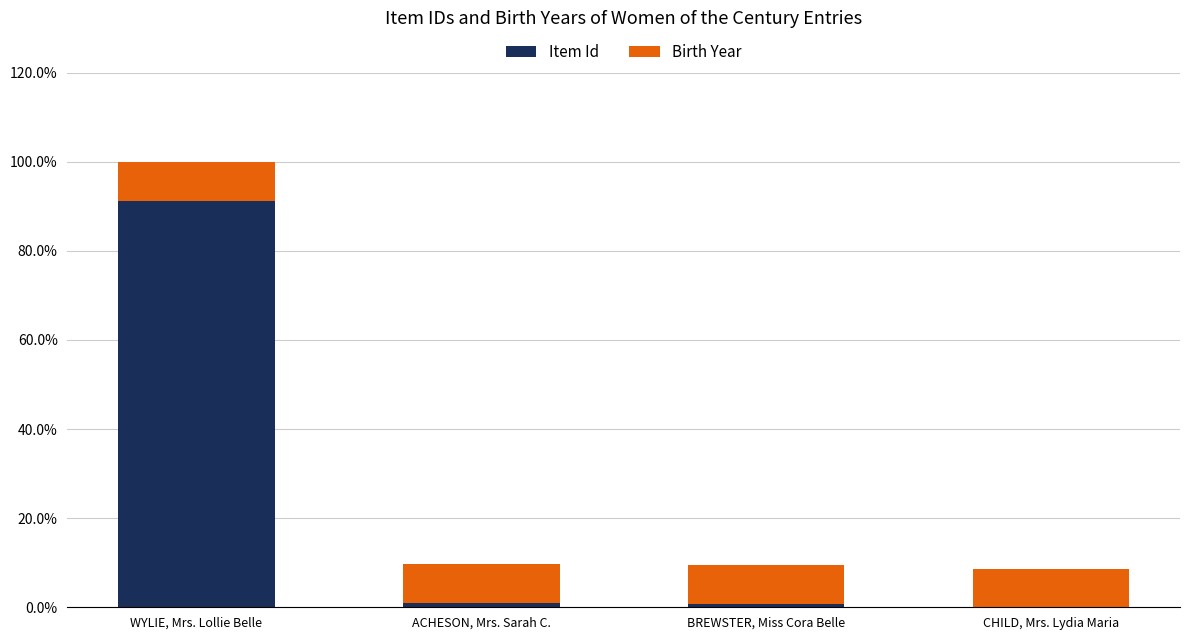

What are all the series names shown in the legend?

Item Id, Birth Year